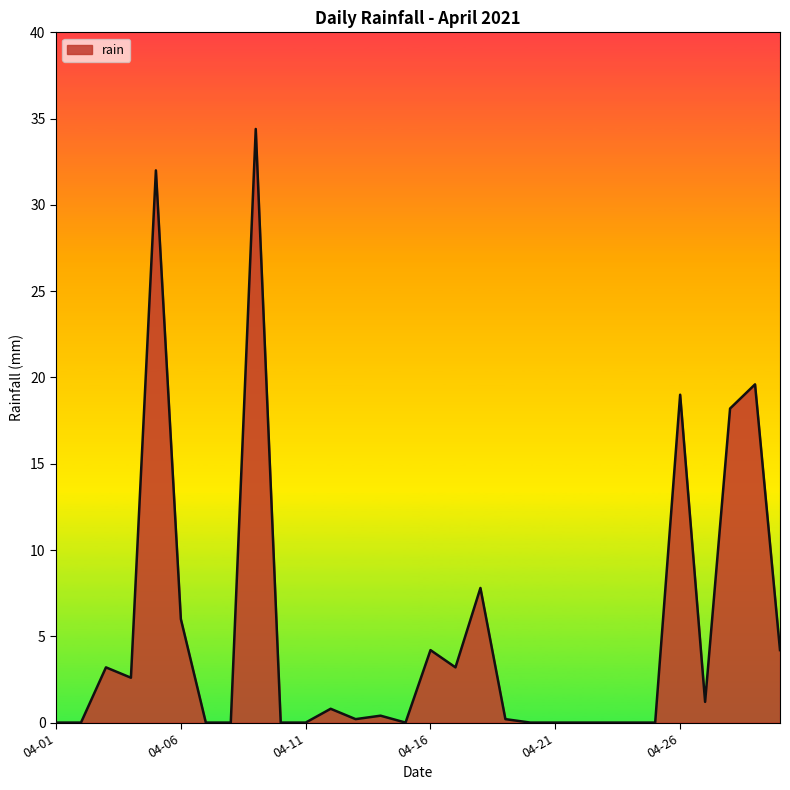

What is the greatest value displayed?

34.4